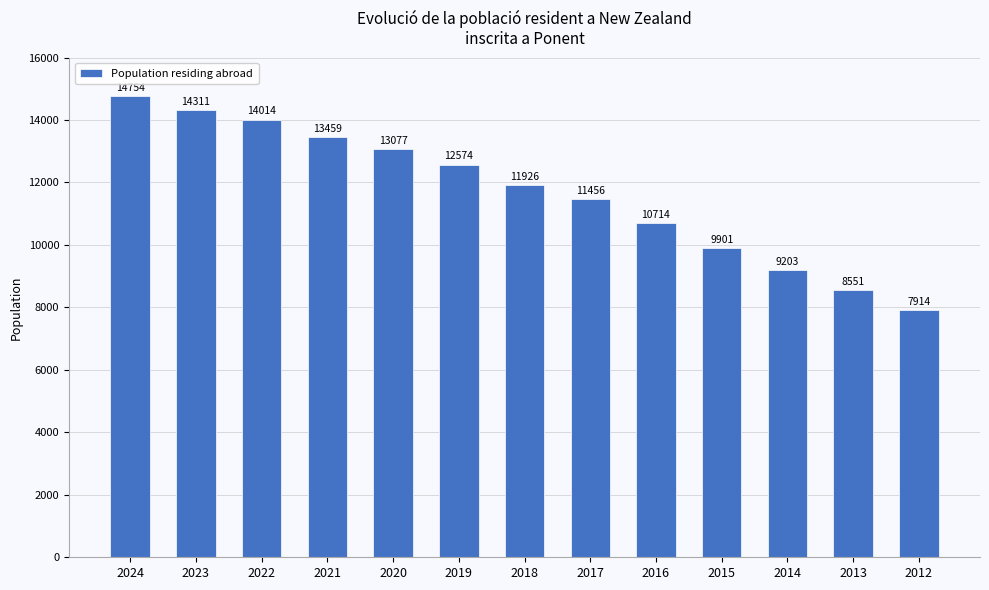

What is the greatest value displayed?

14754